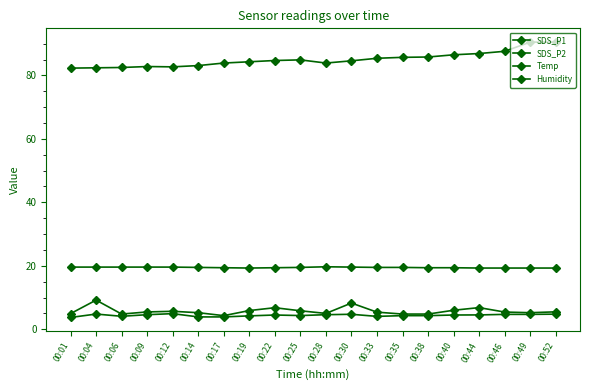

At which category is the sum across all series the highest?

00:52